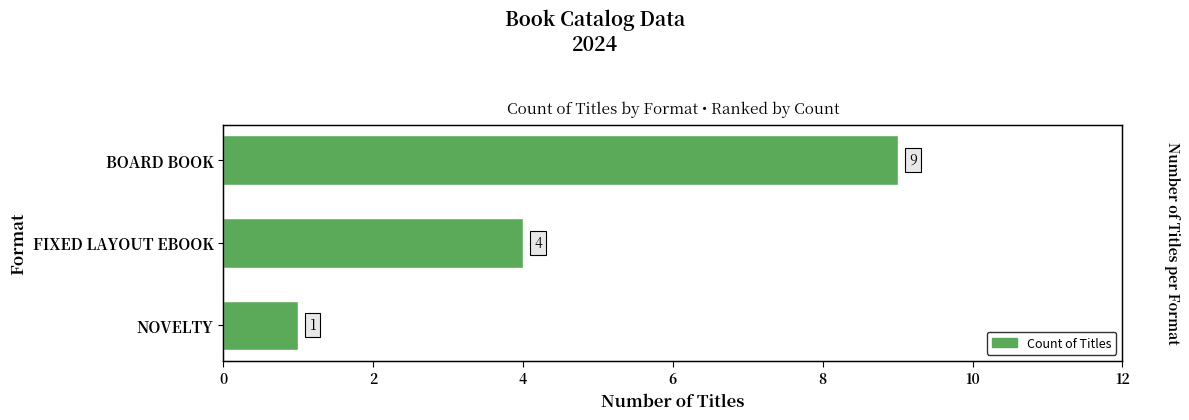

What is the maximum value shown in the chart?

9